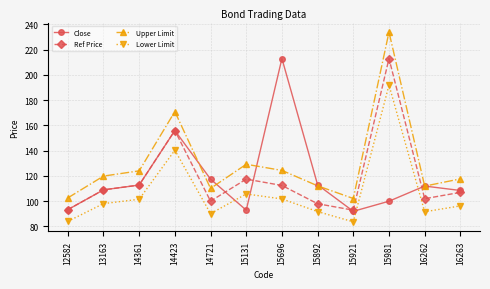

True or false: Lower Limit and Close cross at least once.

True